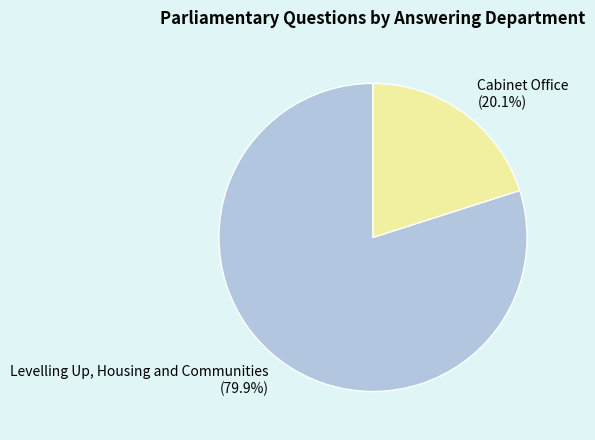

Is the sum of Cabinet Office and Levelling Up, Housing and Communities greater than half?

Yes